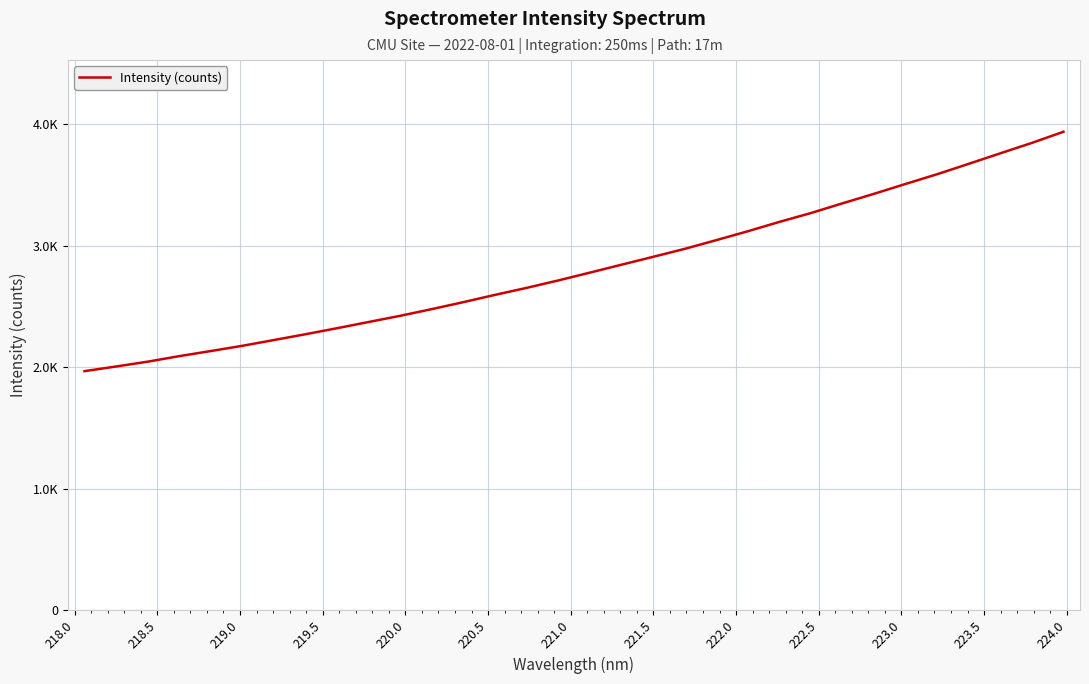

Does the chart display data point markers on the line(s)?

No